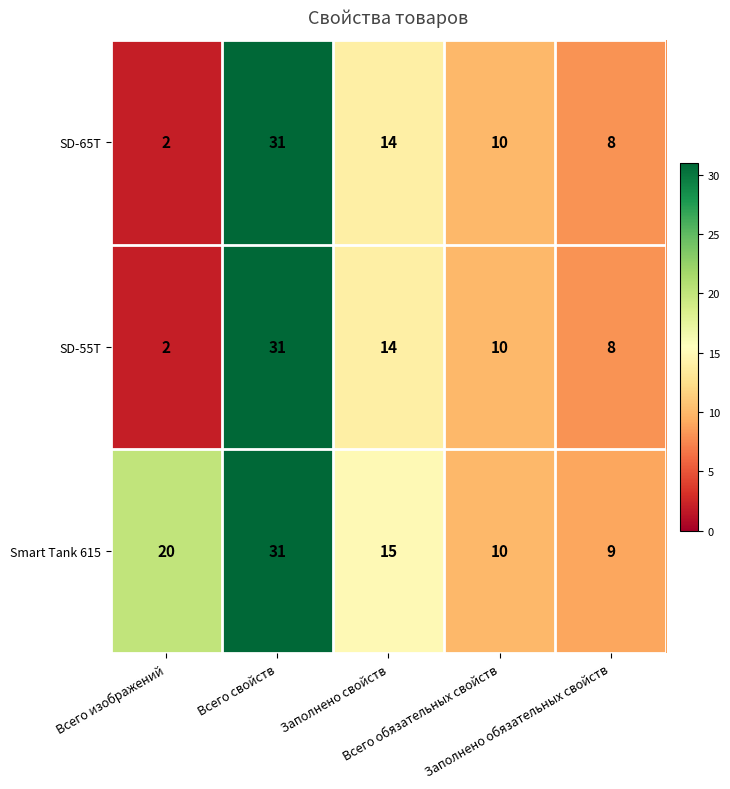

What is the sum of all SD-65T values?

65